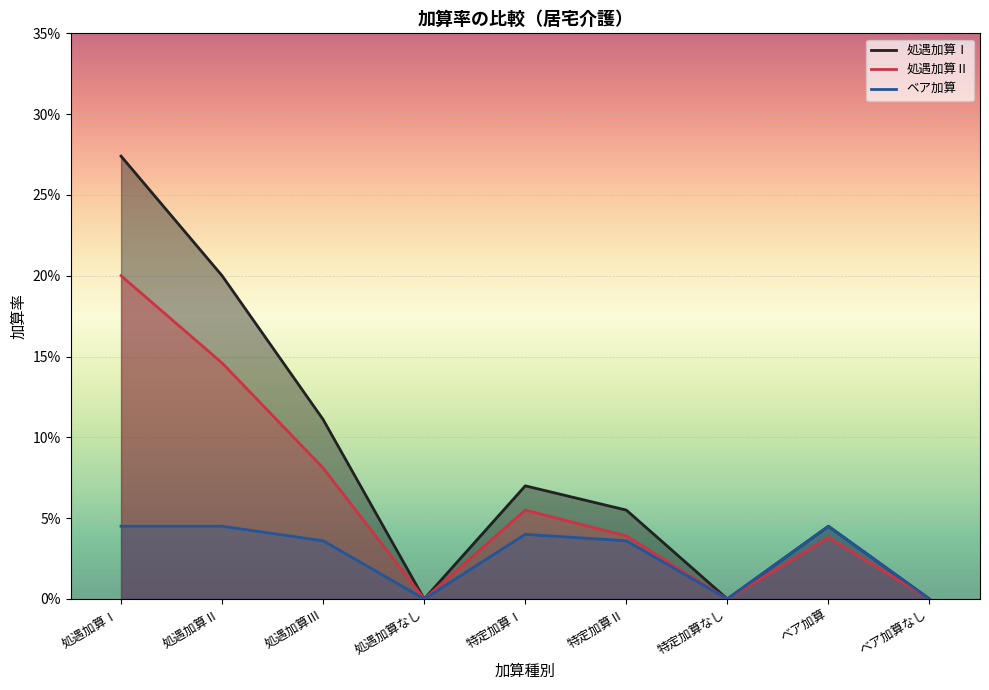

True or false: 処遇加算Ⅰ and 処遇加算Ⅱ intersect in this chart.

False